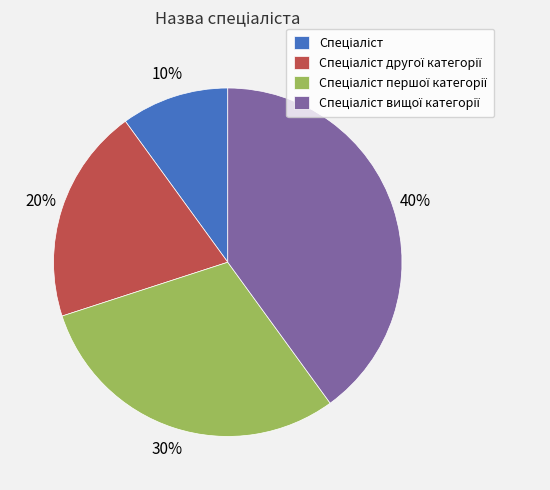

Does any single category account for the majority?

No